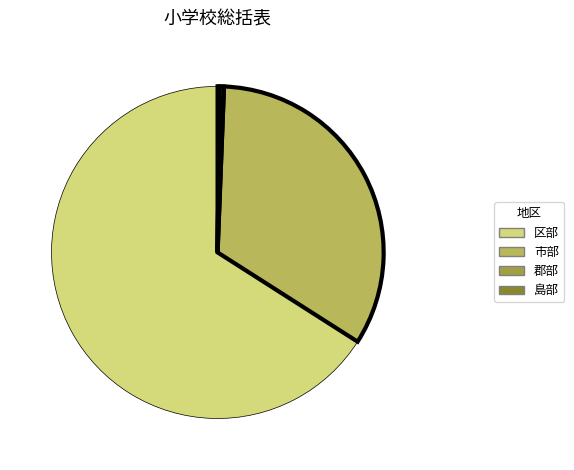

To the nearest percent, what is the difference between the largest and smallest slice percentages?

66%